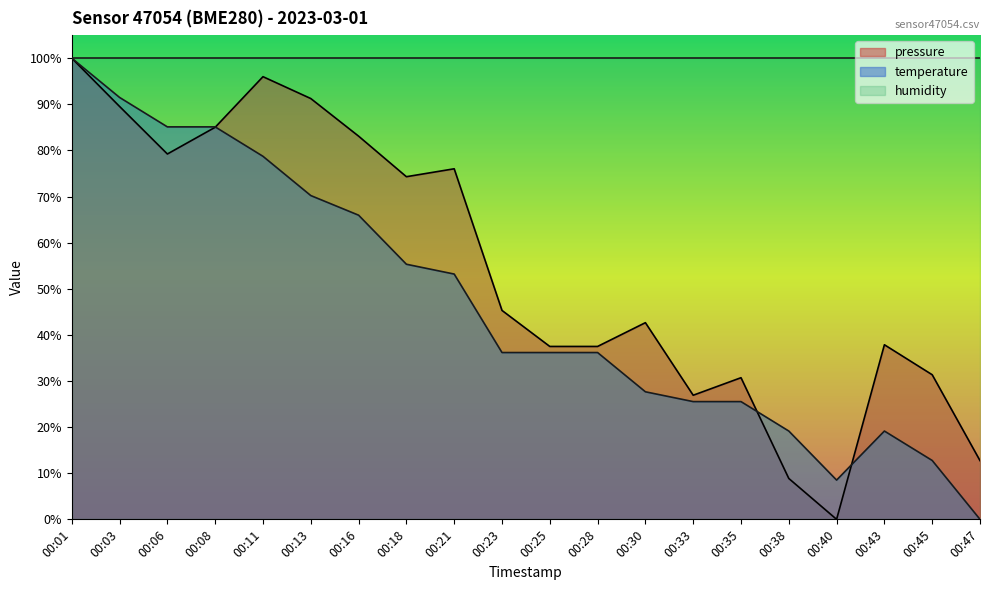

Reading left to right, extract all data points from this chart.

pressure: 00:01=100.0	00:03=89.5	00:06=79.2	00:08=85.0	00:11=96.0	00:13=91.3	00:16=83.1	00:18=74.3	00:21=76.0	00:23=45.3	00:25=37.5	00:28=37.5	00:30=42.6	00:33=26.9	00:35=30.7	00:38=8.9	00:40=0.0	00:43=37.9	00:45=31.4	00:47=12.7
temperature: 00:01=100.0	00:03=91.5	00:06=85.1	00:08=85.1	00:11=78.7	00:13=70.2	00:16=66.0	00:18=55.3	00:21=53.2	00:23=36.2	00:25=36.2	00:28=36.2	00:30=27.7	00:33=25.5	00:35=25.5	00:38=19.1	00:40=8.5	00:43=19.1	00:45=12.8	00:47=0.0